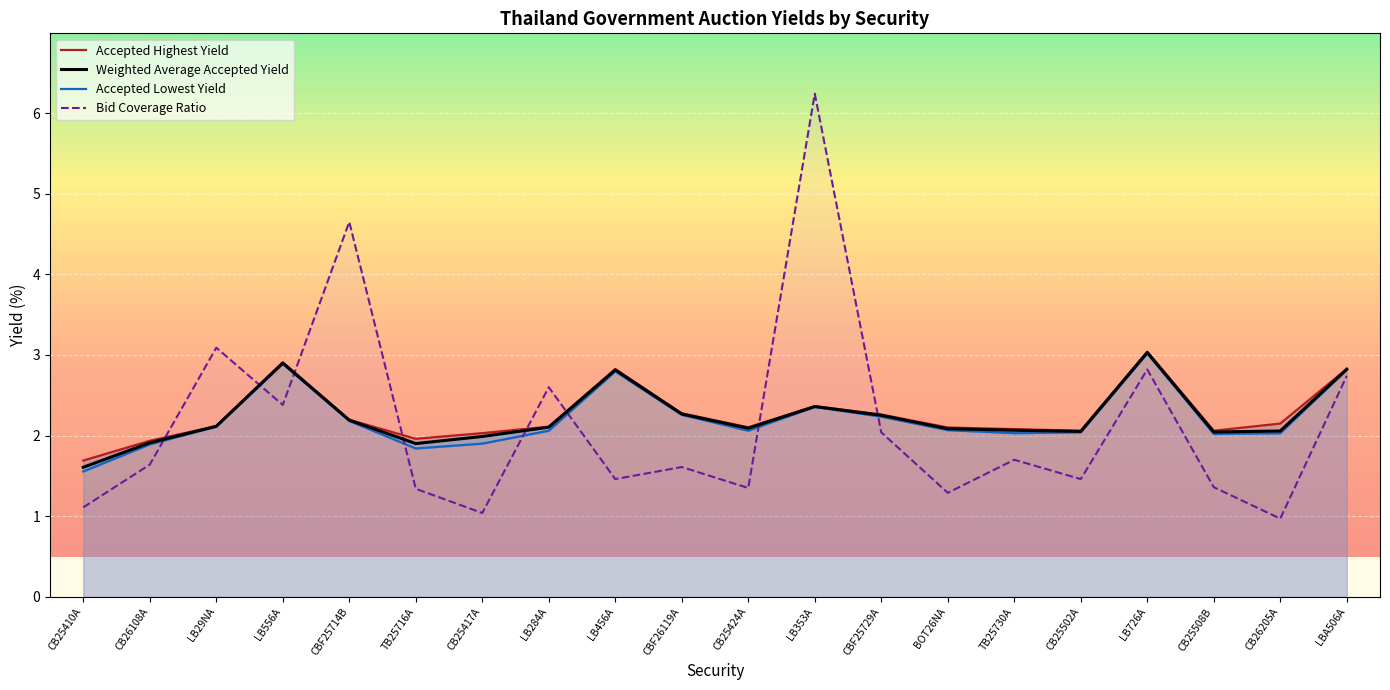

What are all the series names shown in the legend?

Accepted Highest Yield, Weighted Average Accepted Yield, Accepted Lowest Yield, Bid Coverage Ratio